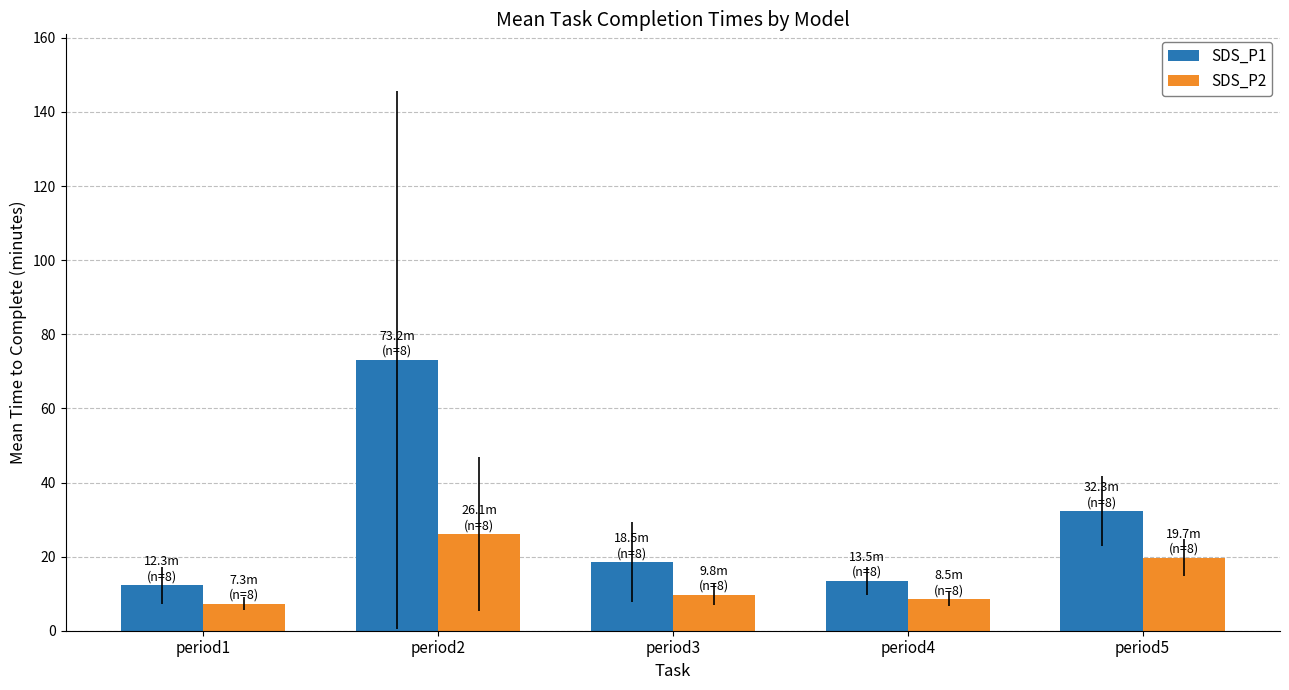

What is the sum of all SDS_P1 values?

149.7